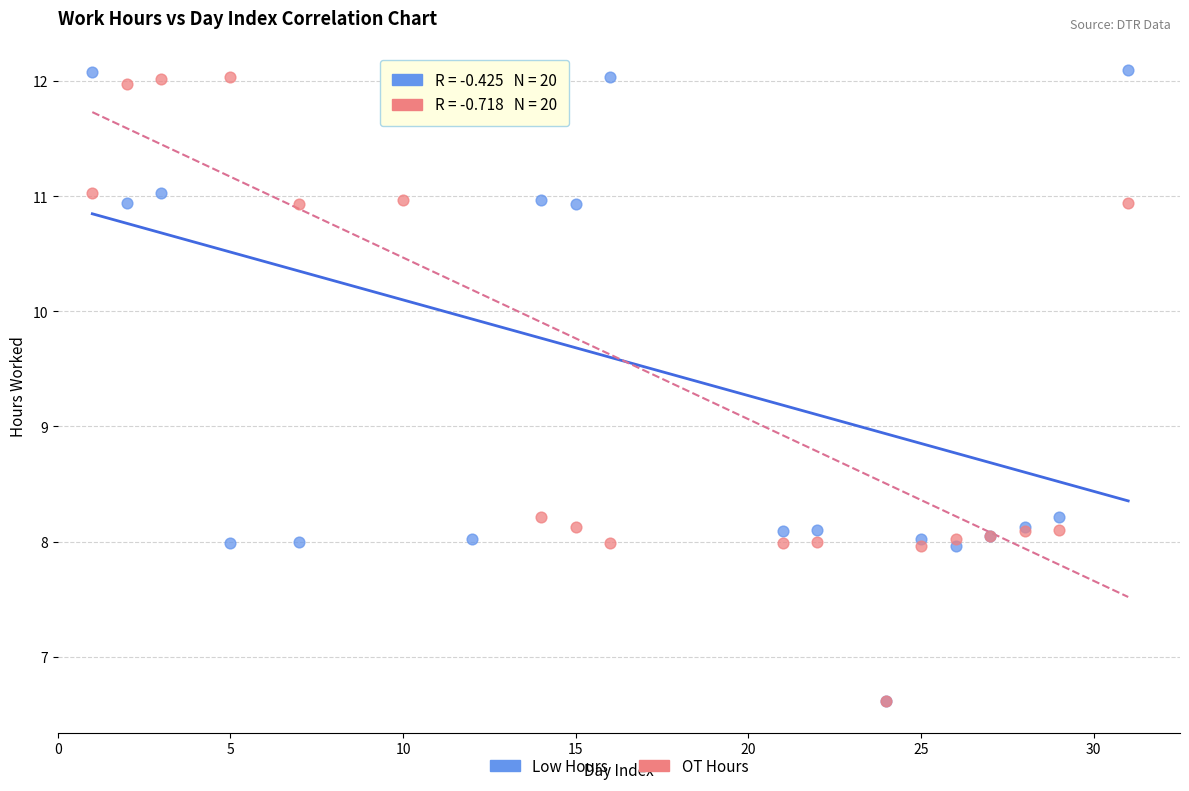

What are all the series names shown in the legend?

Low Hours, OT Hours